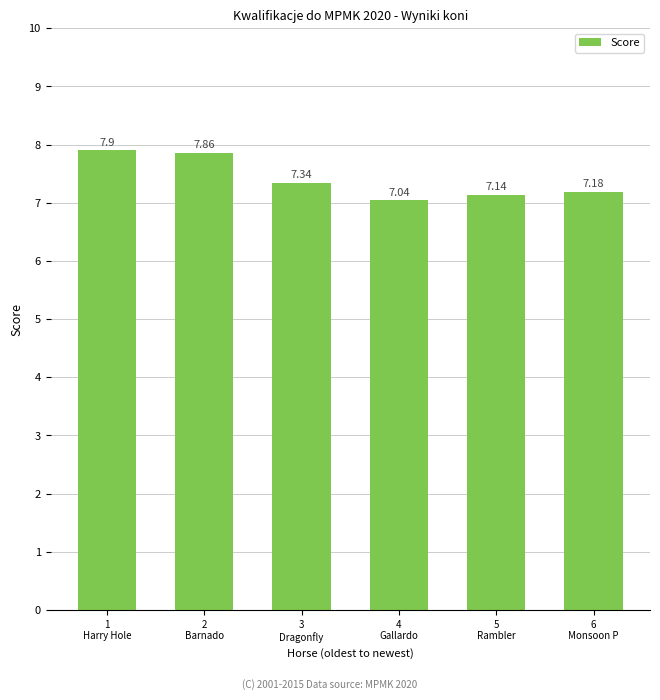

What is the sum of all values?

44.5